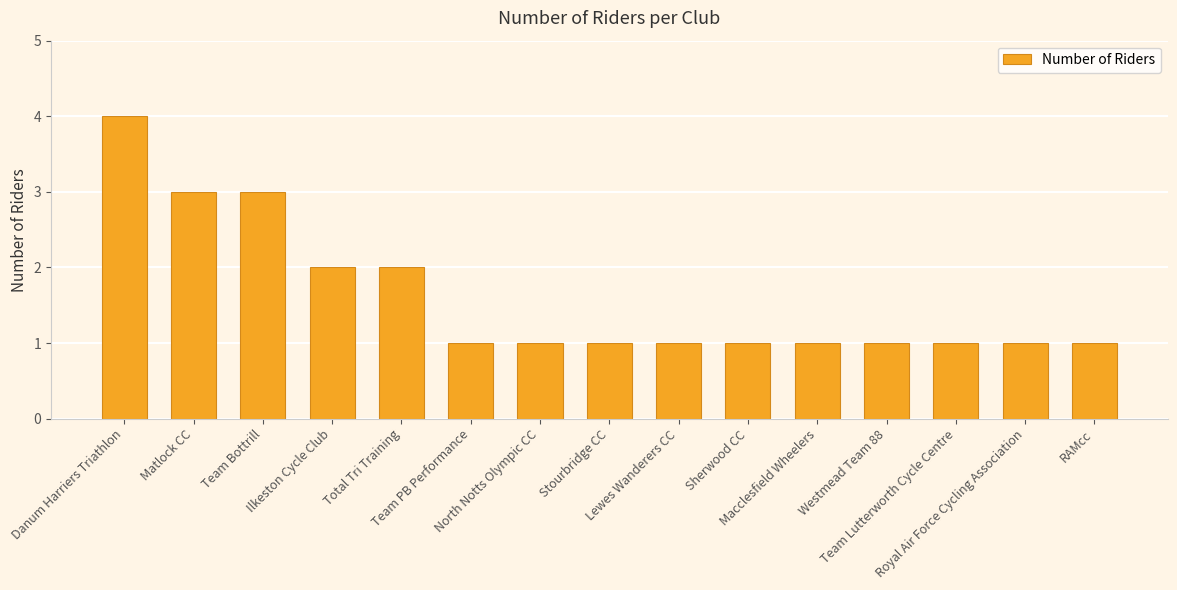

Is it true that the value at Team Bottrill is 5?

False